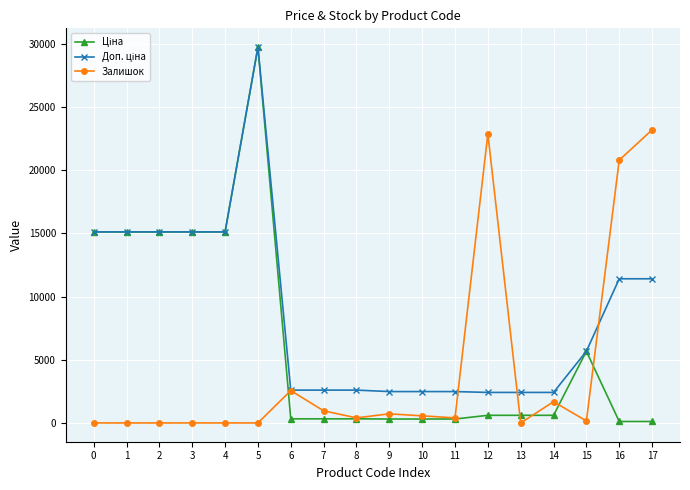

At which category is the sum across all series the highest?

5